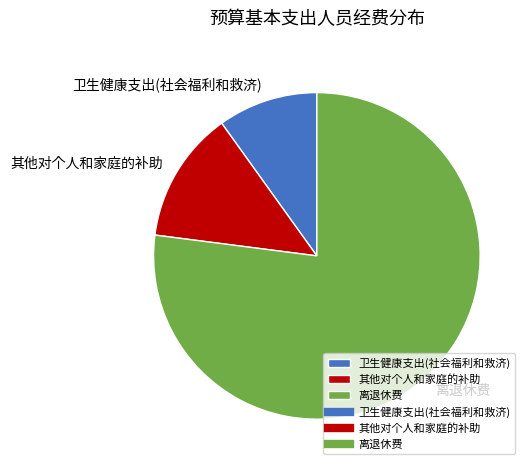

What is the largest slice in the pie chart?

离退休费